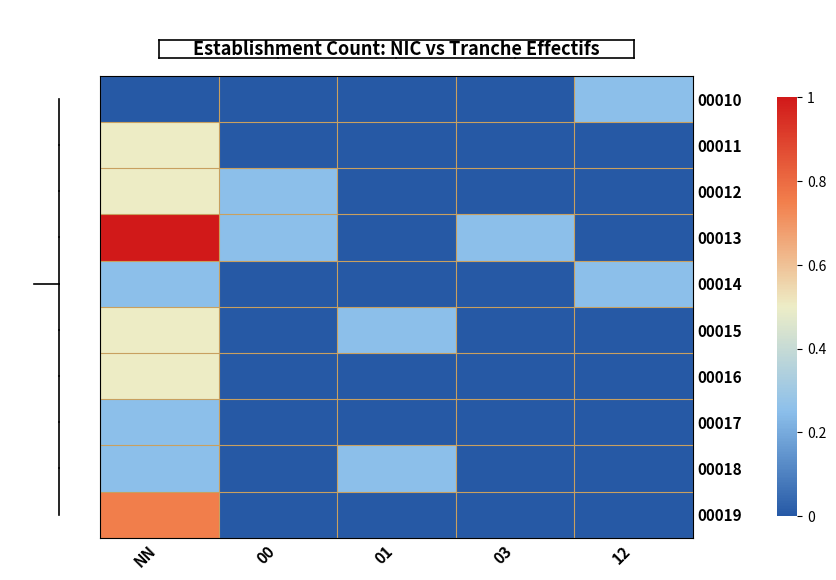

What is the spread (max minus min) of values at 00?

0.2